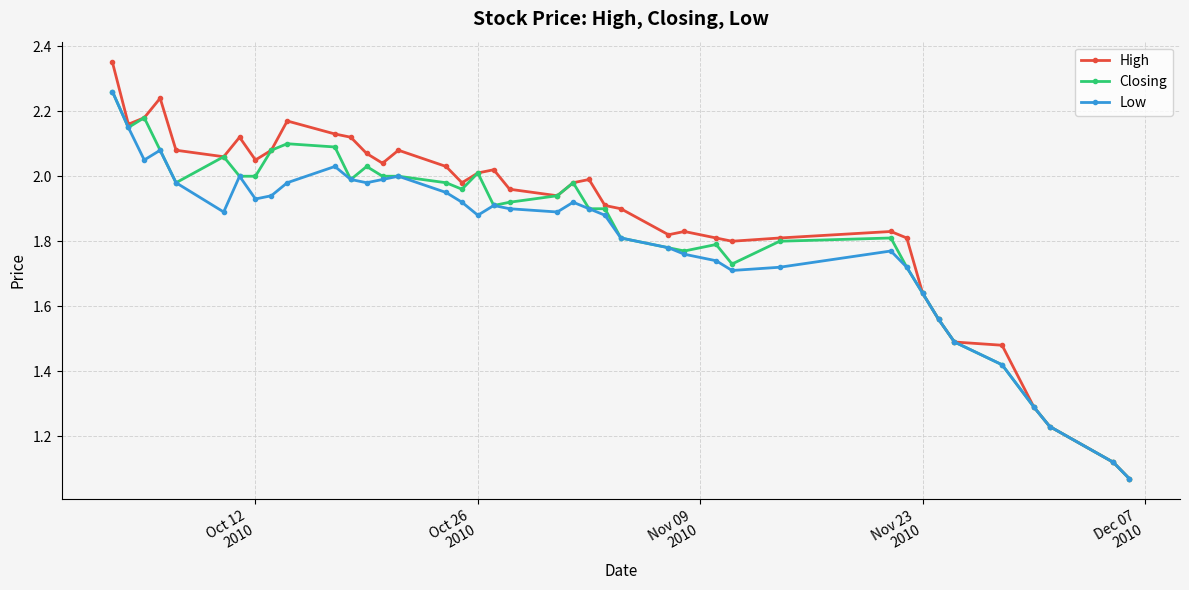

Is this an area chart (filled region under the line)?

No